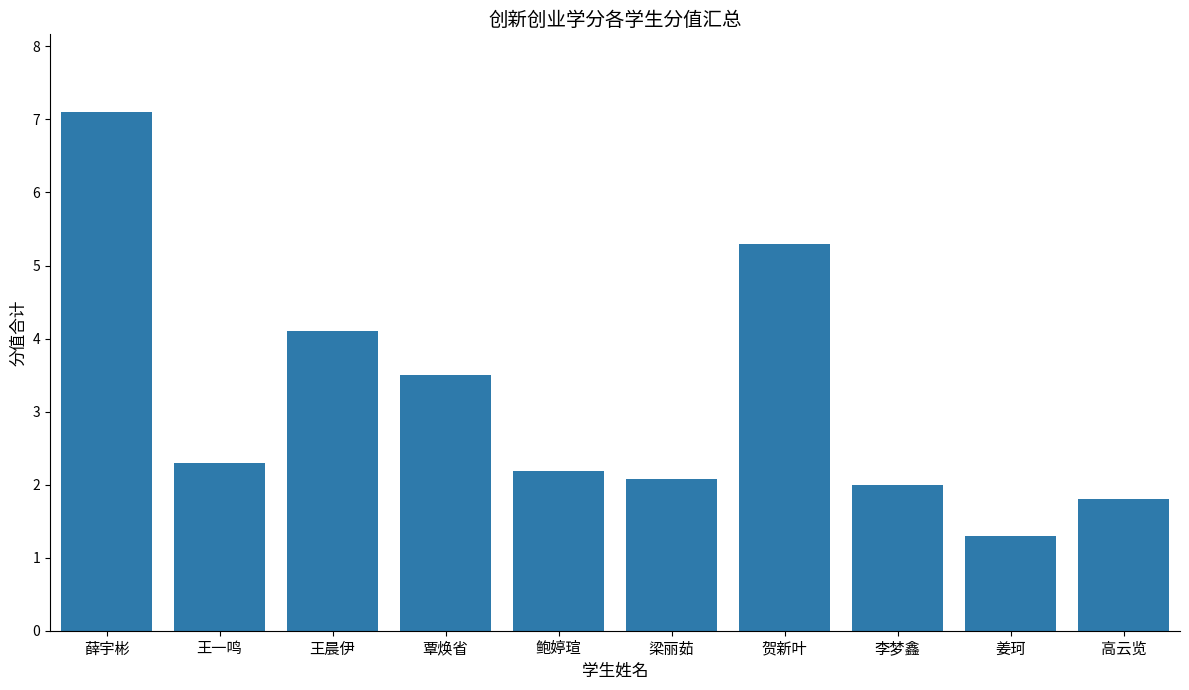

What is the value of the 5th bar from the left?

2.2